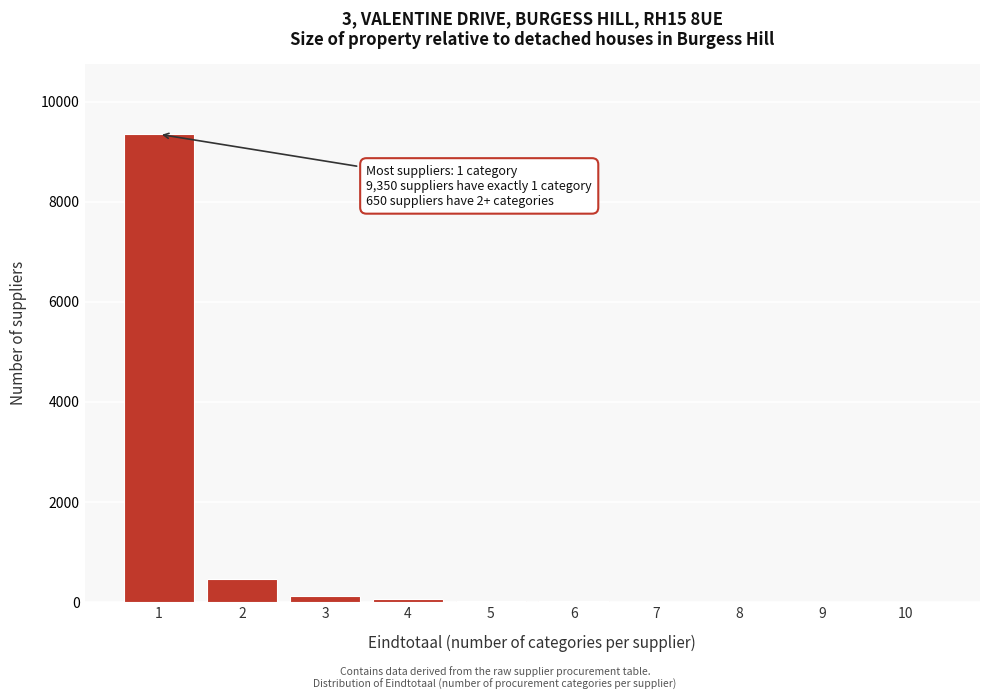

What is the sum of all values?

10000